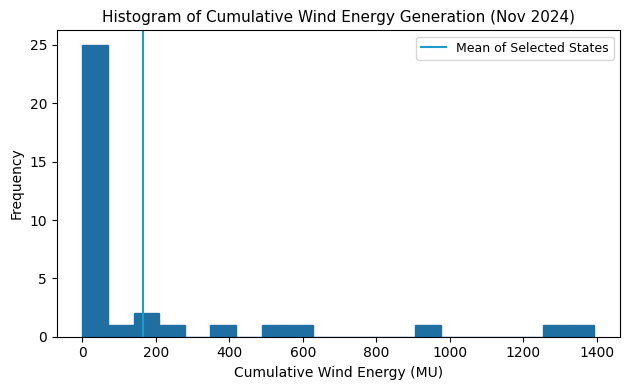

Read against the x-axis, roughly where is the centre of the tallest bar?

40